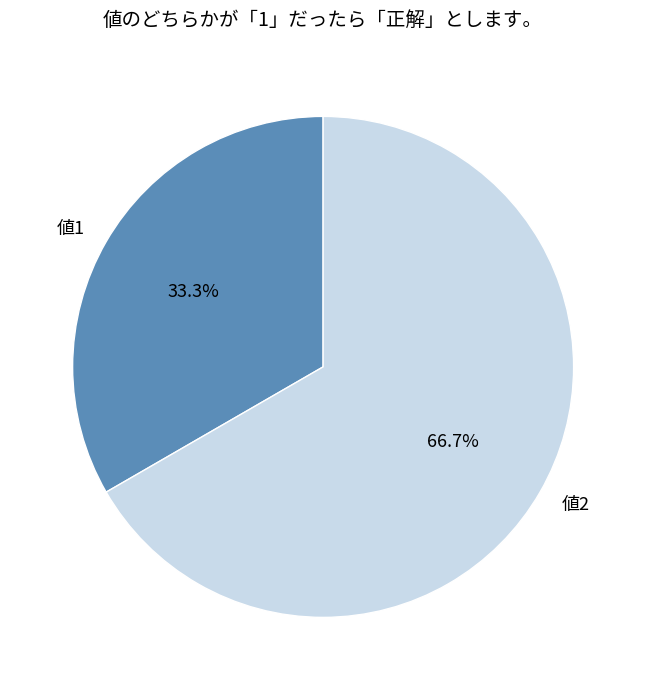

What is the largest slice in the pie chart?

値2